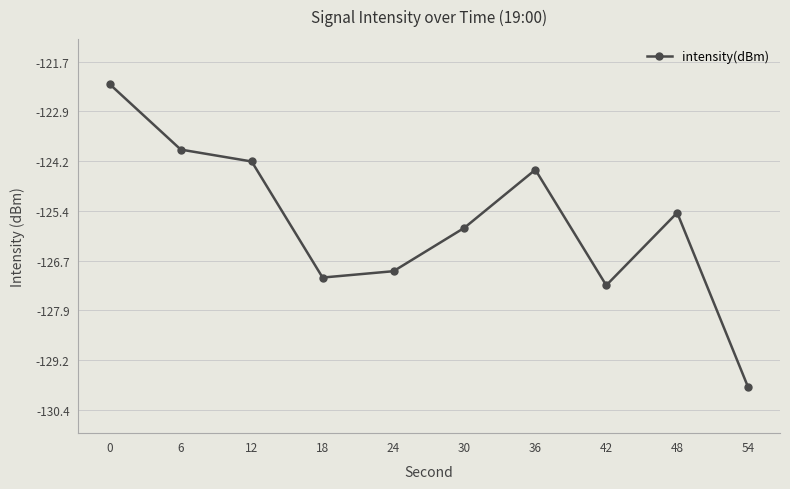

Which has a higher value, 6 or 12?

6